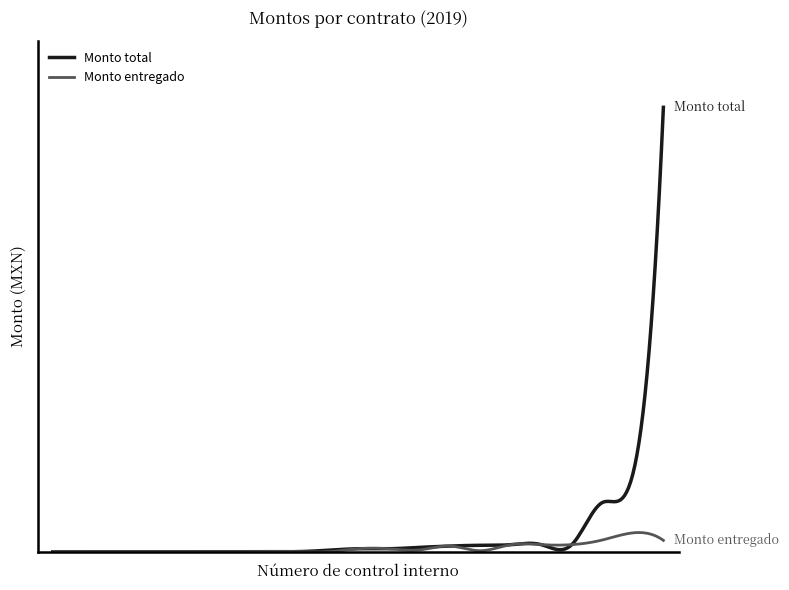

Does the chart have visible grid lines?

No